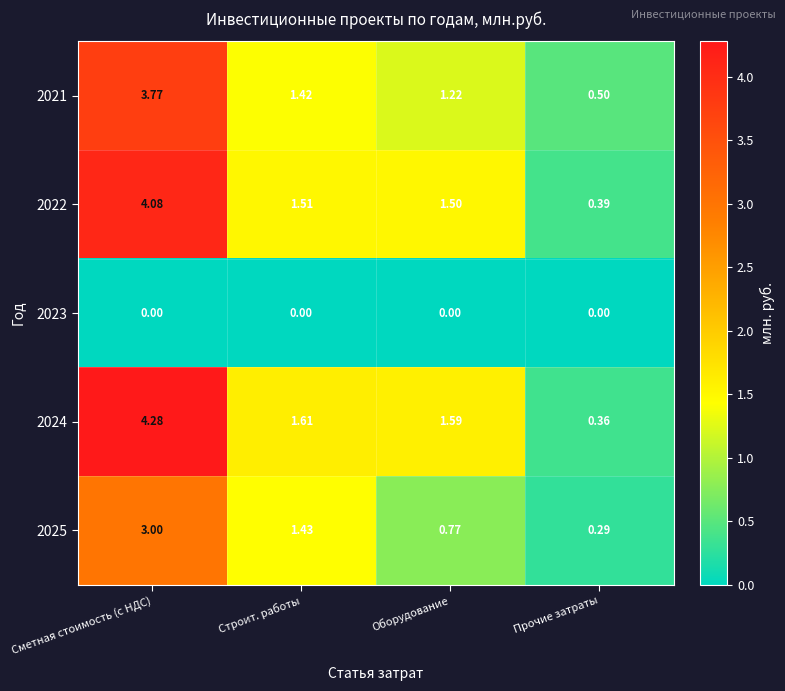

Where is 2021 nearest to the value 2?

Строит. работы